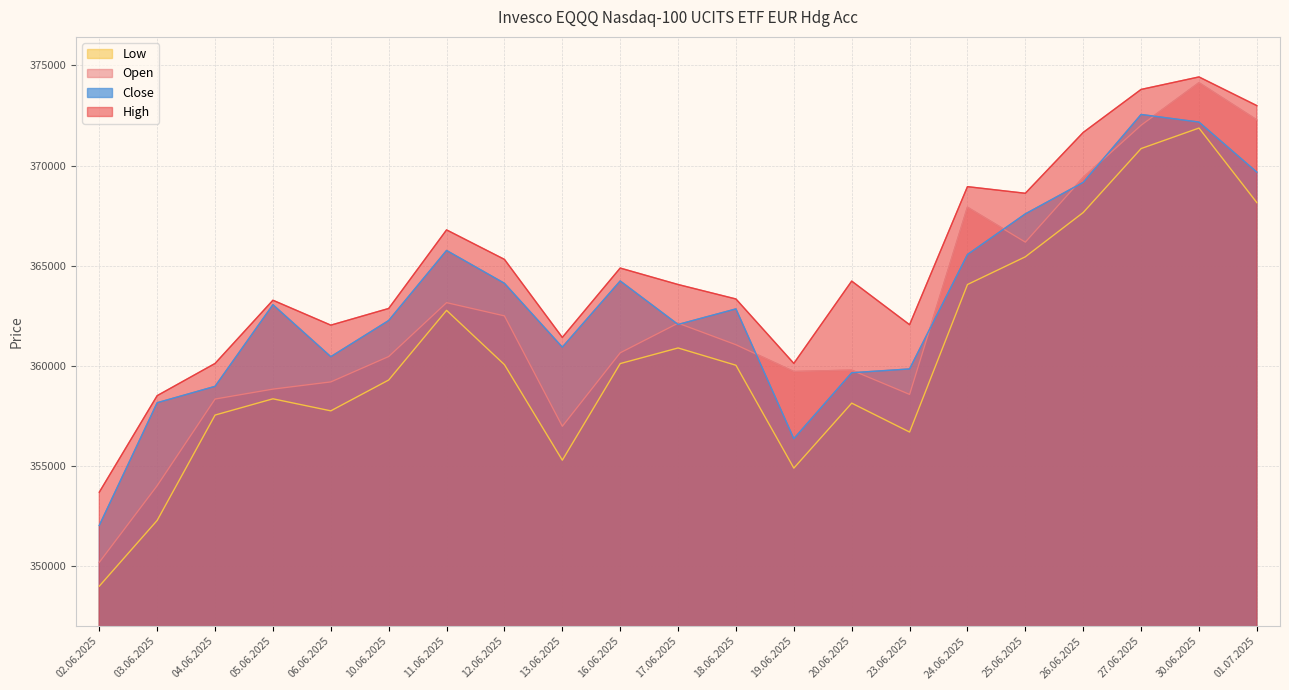

Where is Open nearest to the value 362164?

17.06.2025